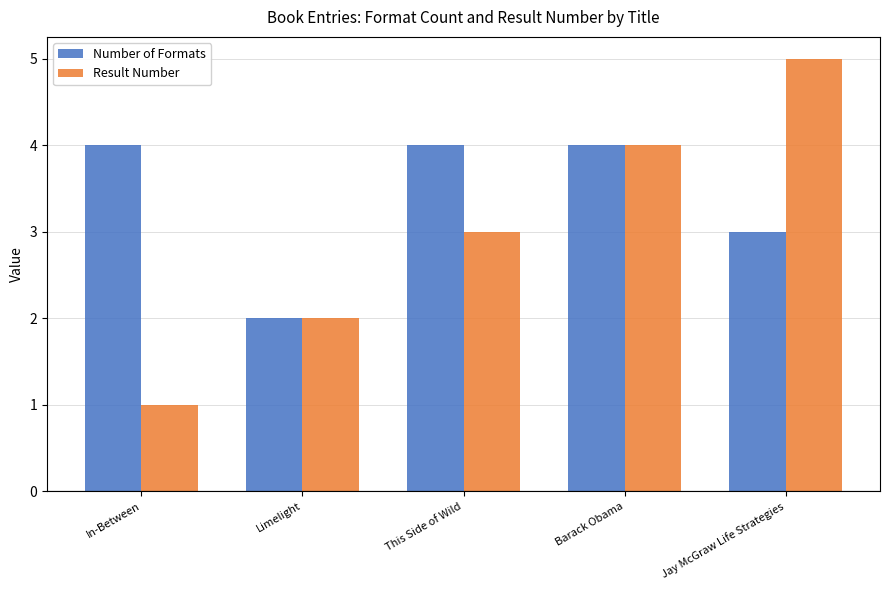

Are the bars grouped side by side (vs. stacked)?

Yes